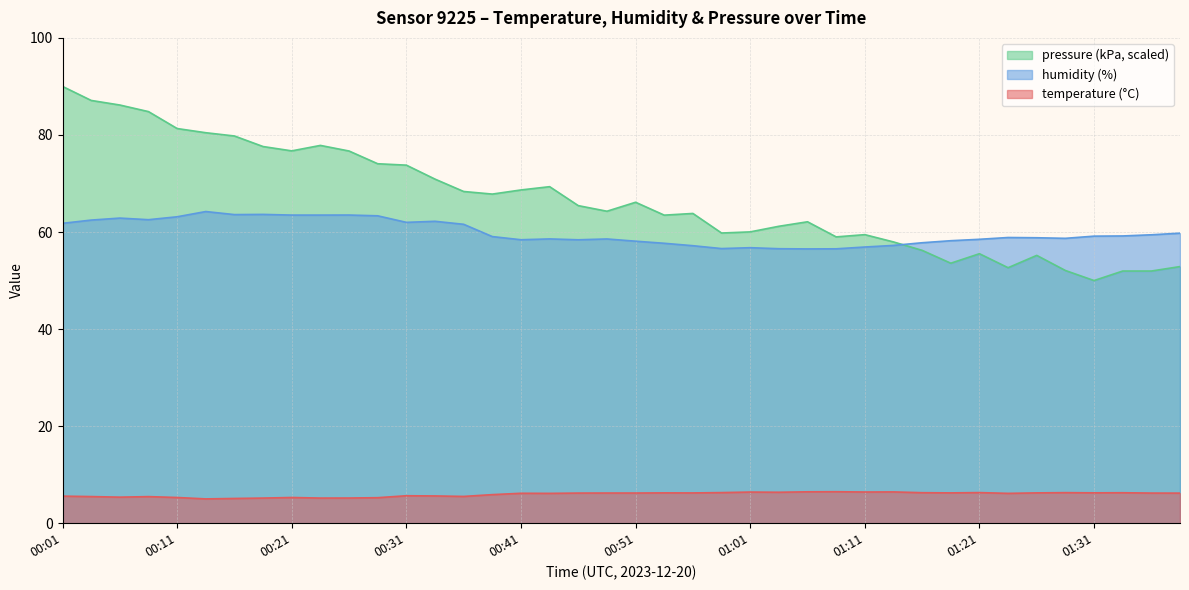

What is the sum of all pressure_kpa values?

2666.2